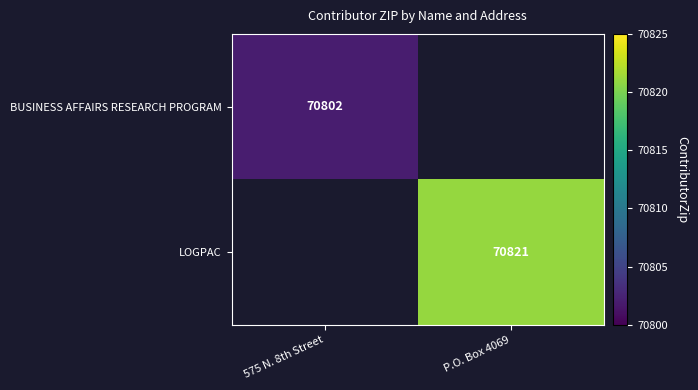

The BUSINESS AFFAIRS RESEARCH PROGRAM series shows 70802 at 575 N. 8th Street. True or false?

True